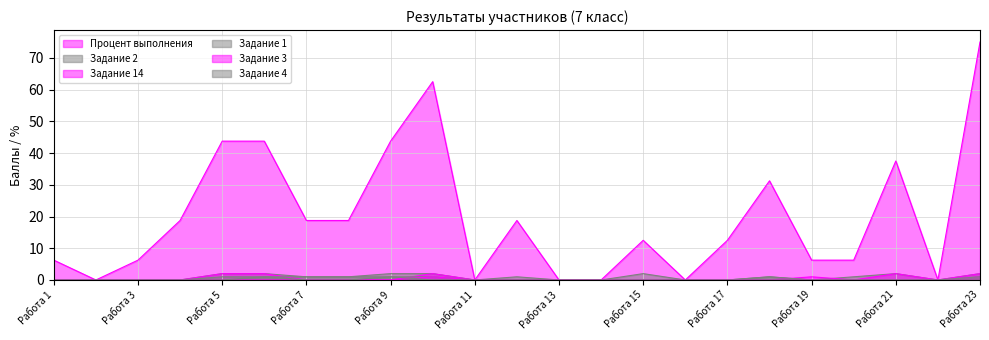

True or false: Задание 2 has a value of 0.0 at Работа 11.

True